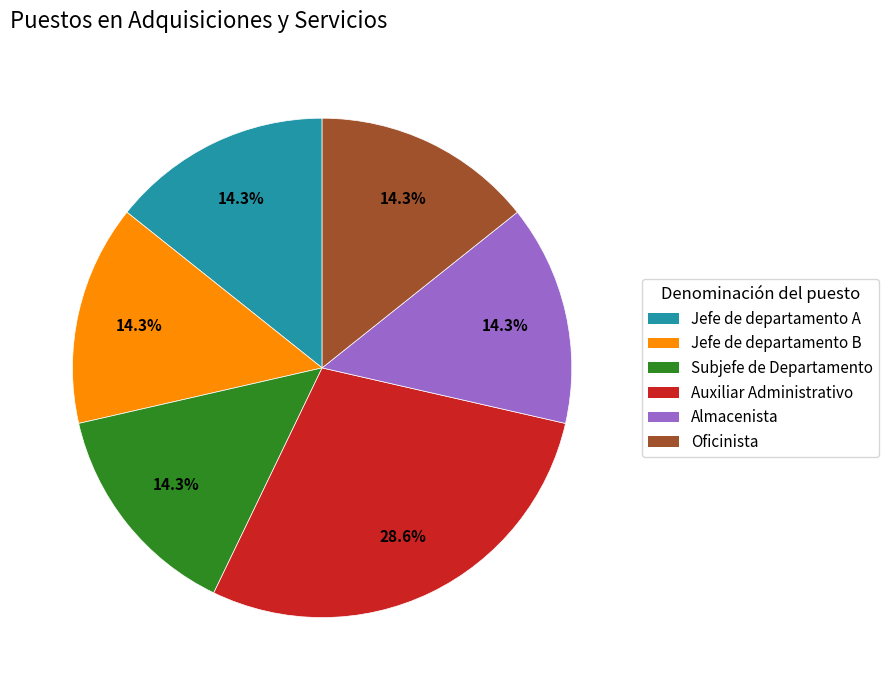

True or false: Almacenista accounts for 14% of the total.

True